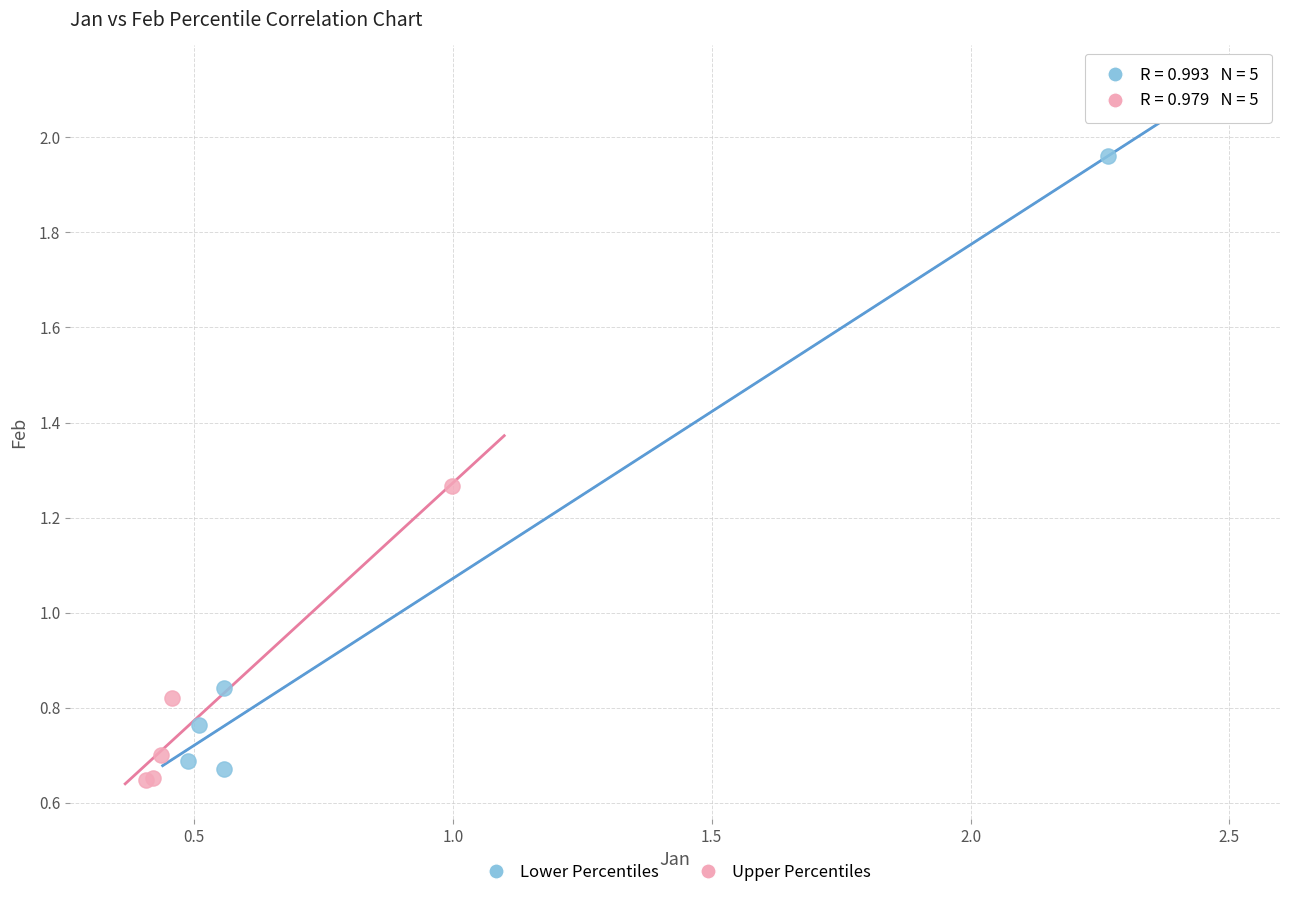

Which series reaches the minimum Y coordinate?

Upper Percentiles